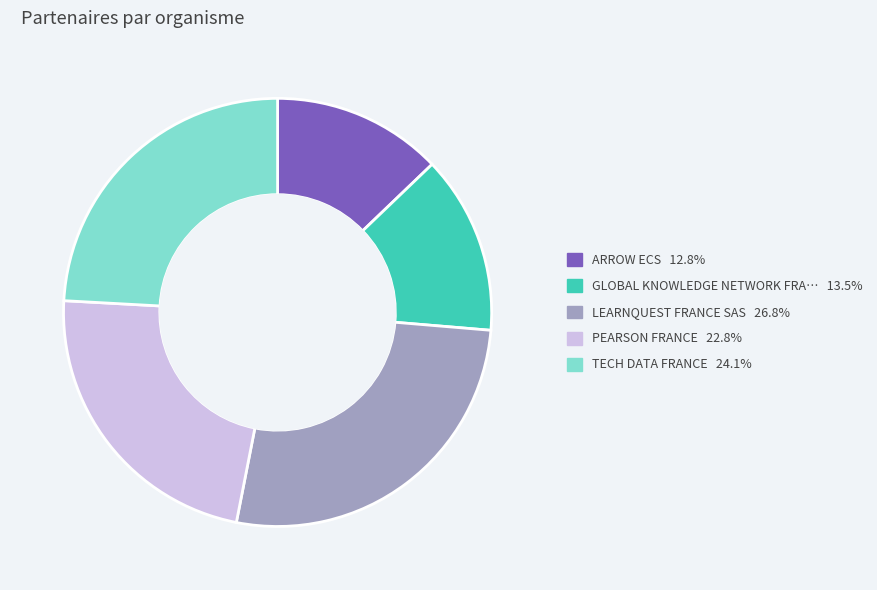

Is there any slice that represents more than half of the pie?

No